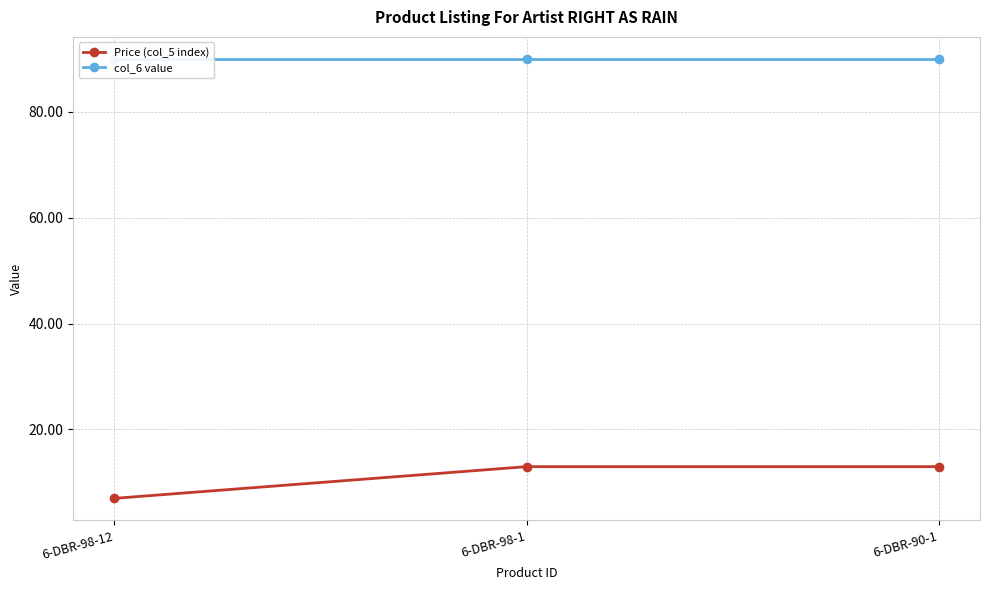

At how many categories does at least one series exceed 33?

3